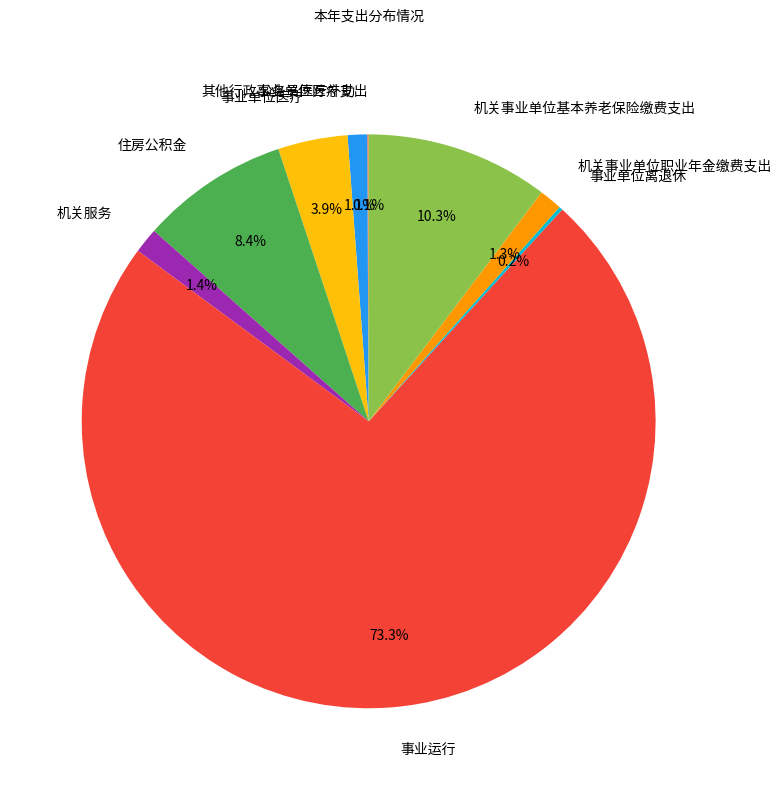

What portion of the pie excludes 住房公积金?

91.6%